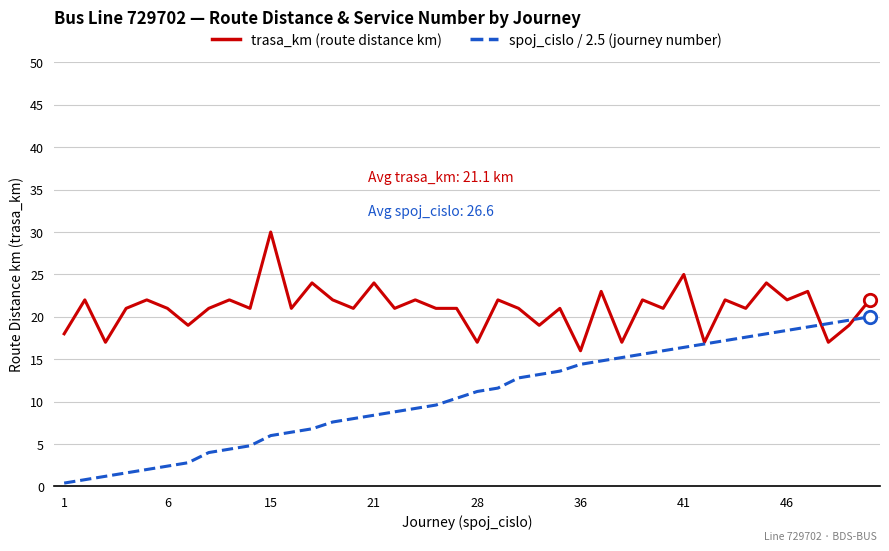

What are all the series names shown in the legend?

trasa_km (route distance km), spoj_cislo / 2.5 (journey number)